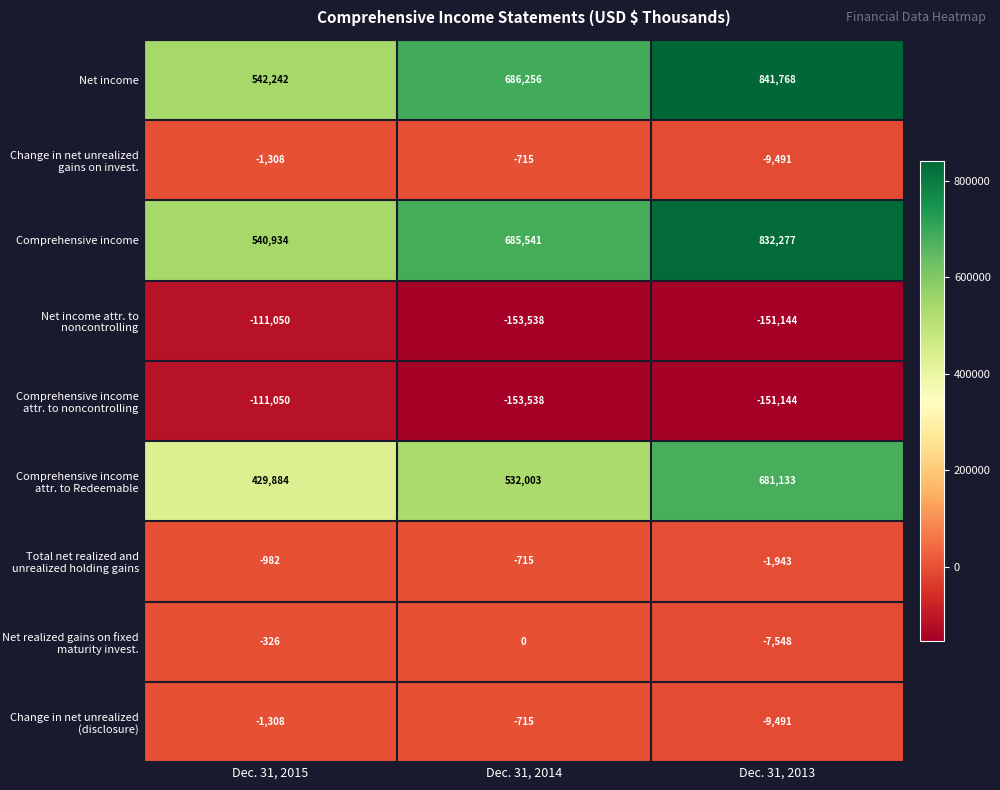

What is the total value across all series at Dec. 31, 2015?

1287036